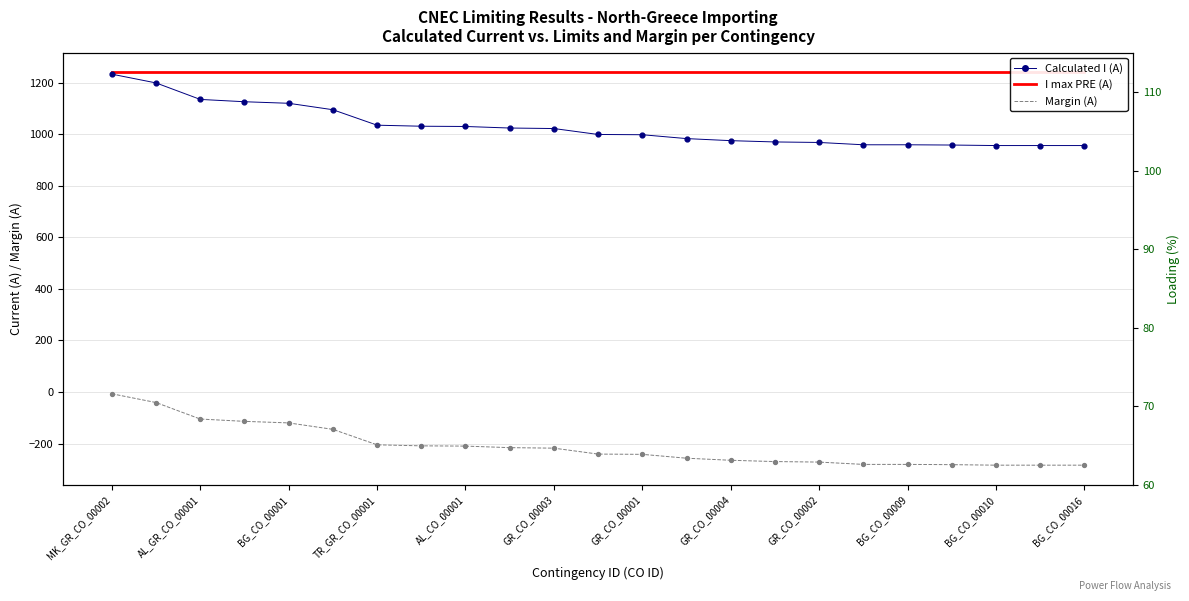

Which series contains the lowest Y value?

Margin (A)